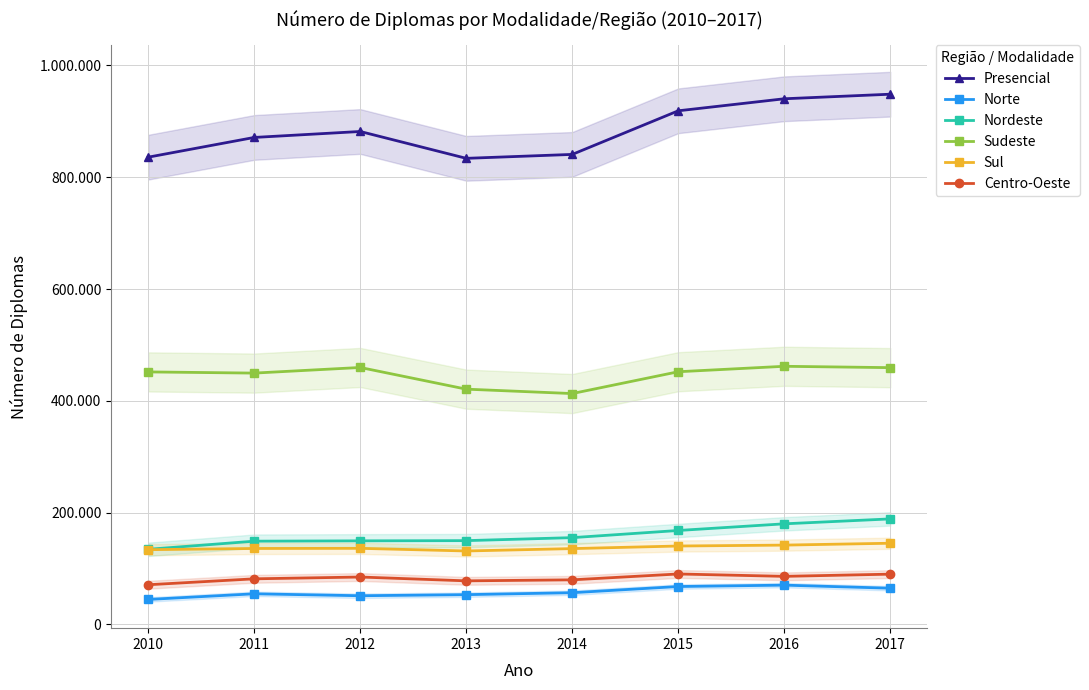

Is this an area chart (filled region under the line)?

No